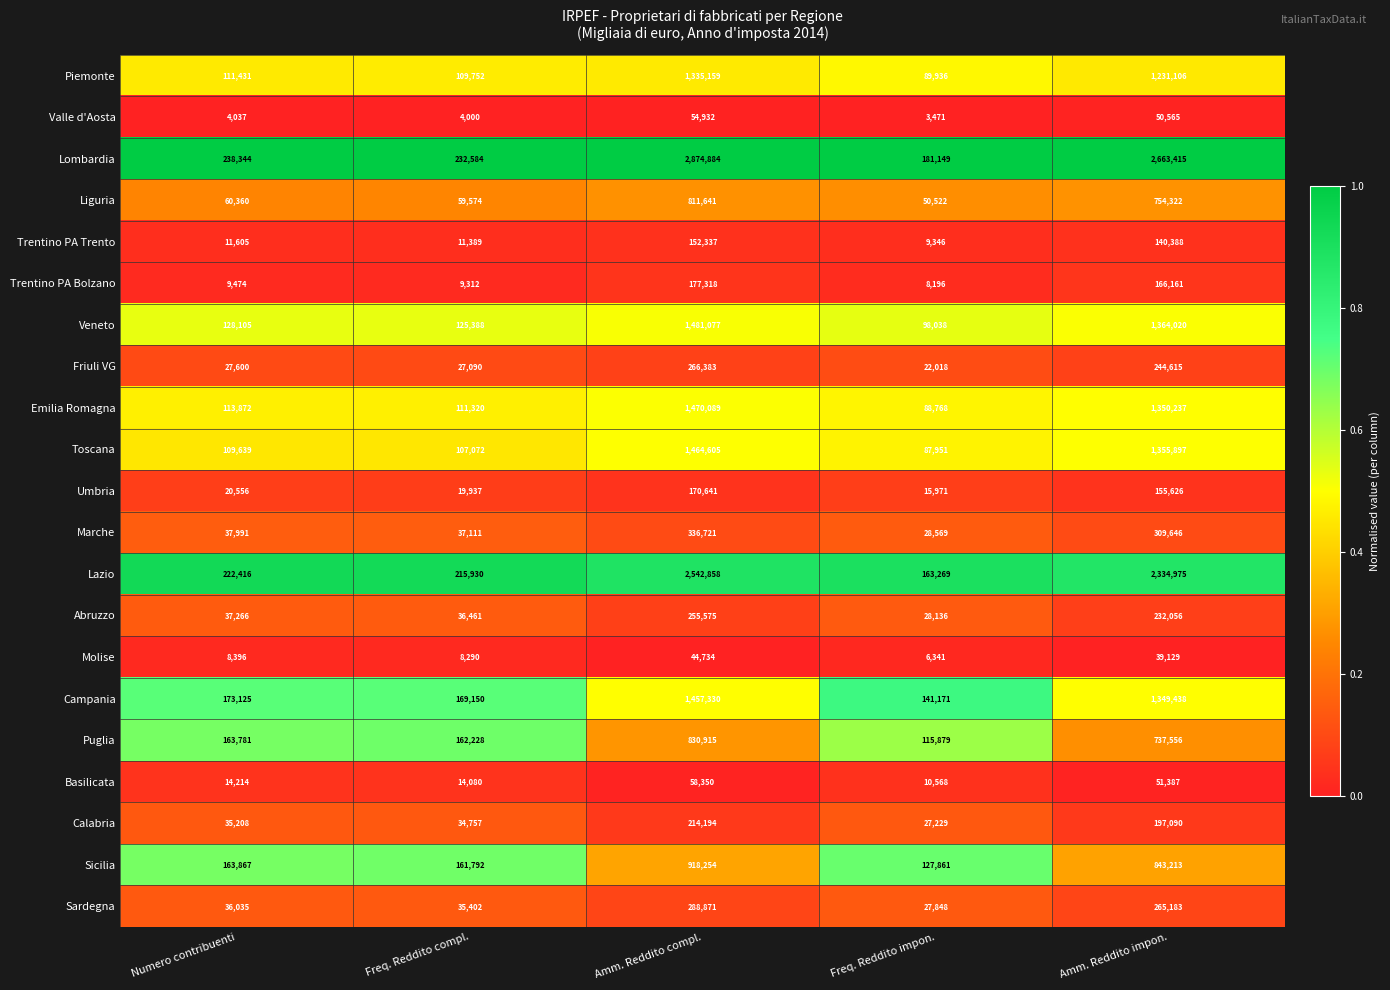

Which series has the largest total across all categories?

Lombardia